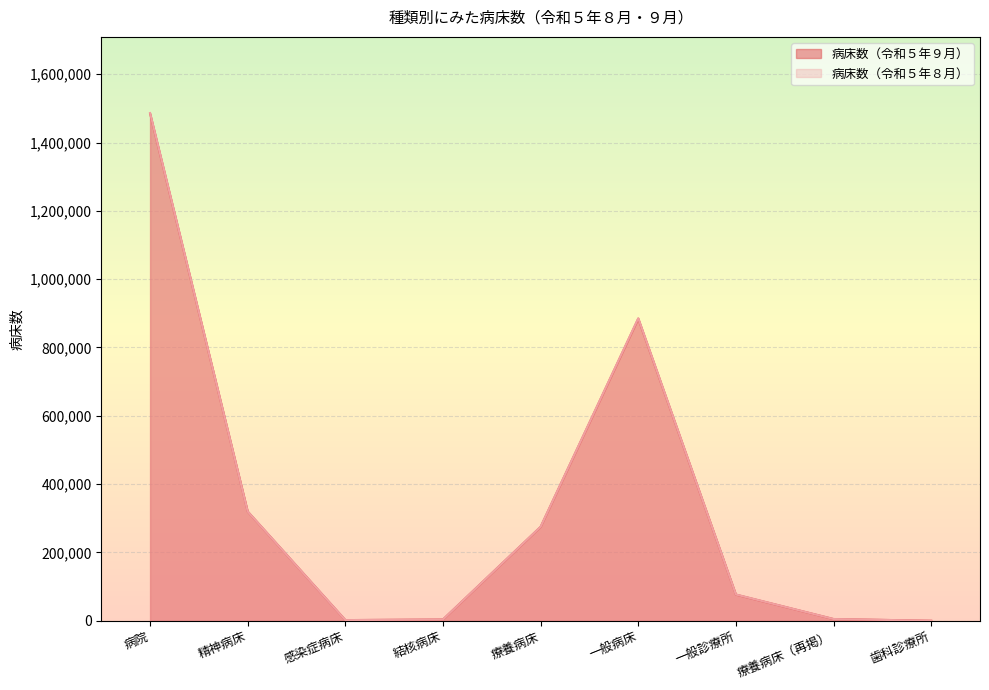

At which category is the sum across all series the highest?

病院